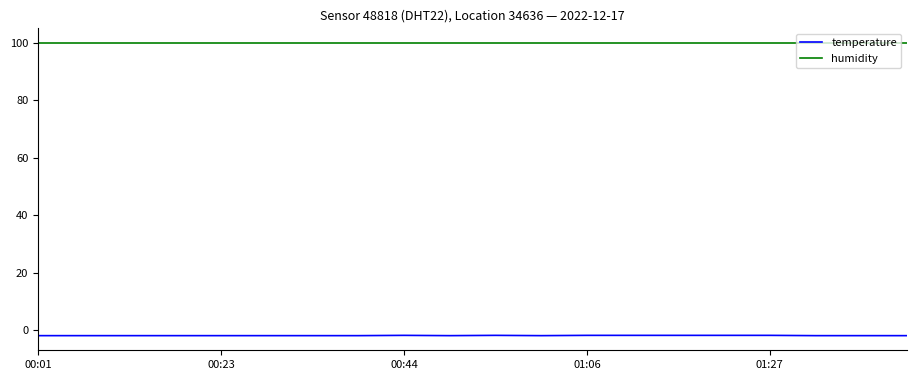

What is the minimum value for humidity?

99.9